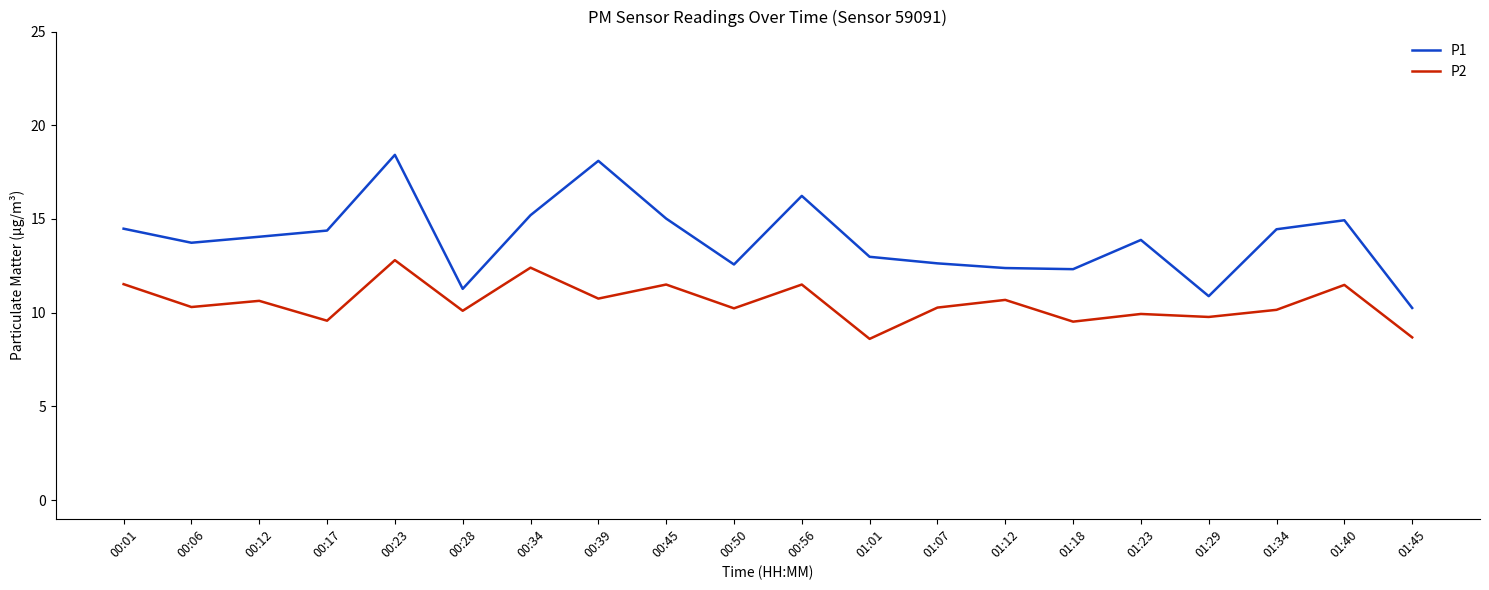

What position from the right is 00:23?

16